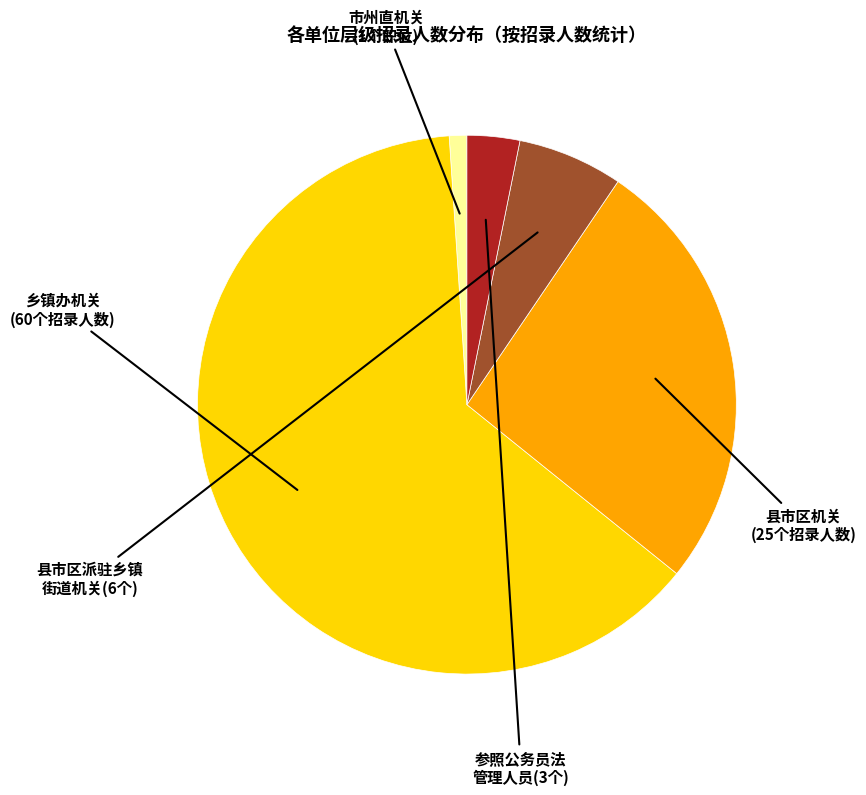

Does any single category account for the majority?

Yes